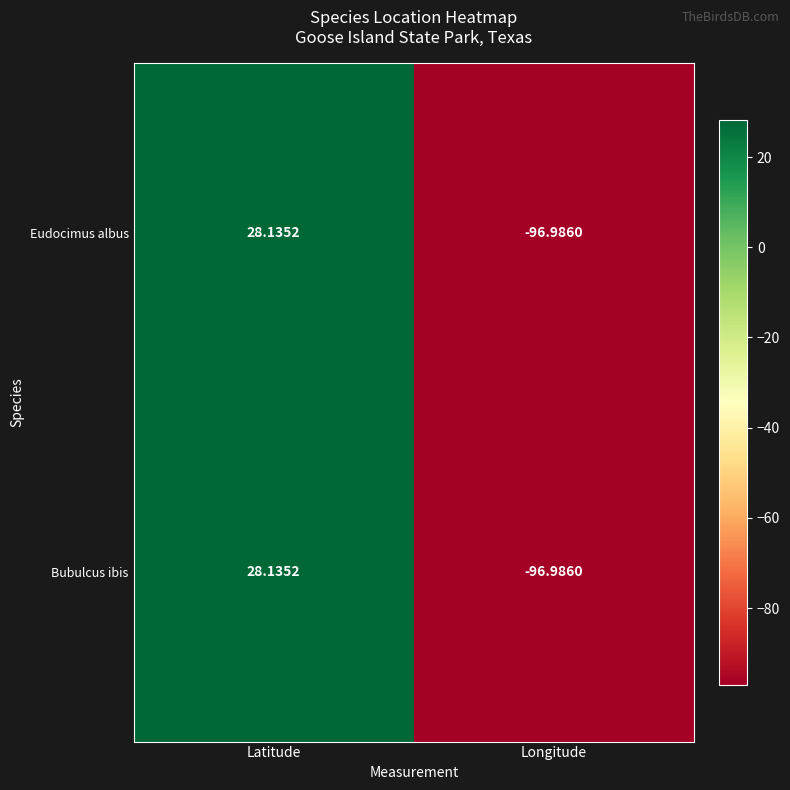

Count the number of data series in this chart.

2